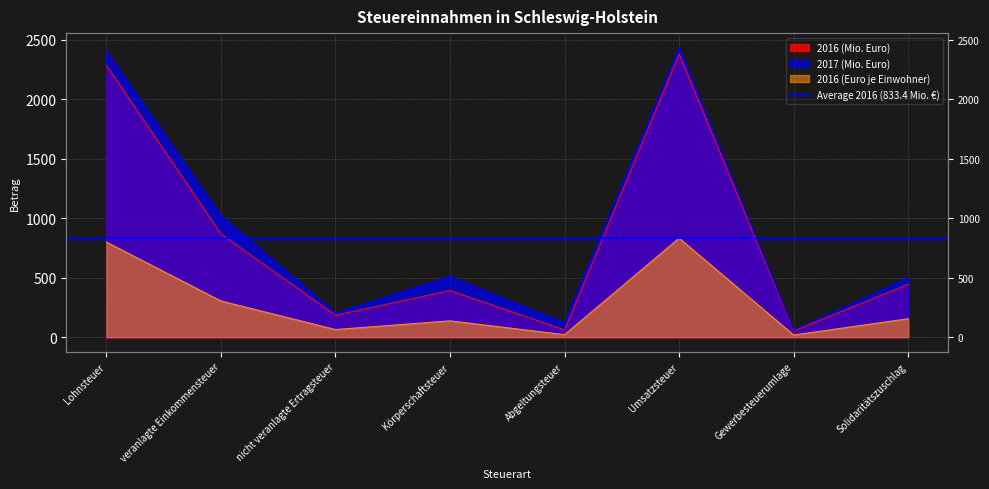

What is the sum of all 2016 (Mio. Euro) values?

6667